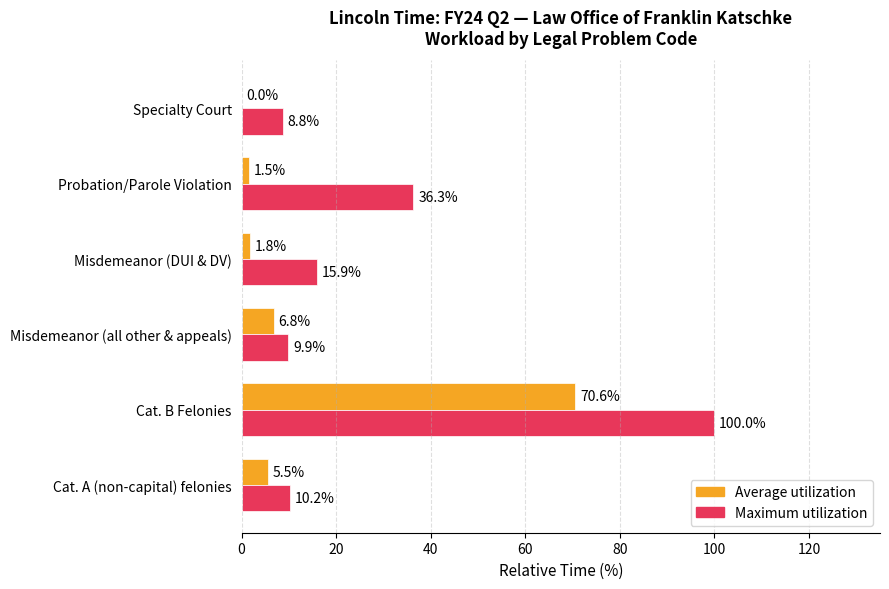

What is the maximum value shown in the chart?

100.0